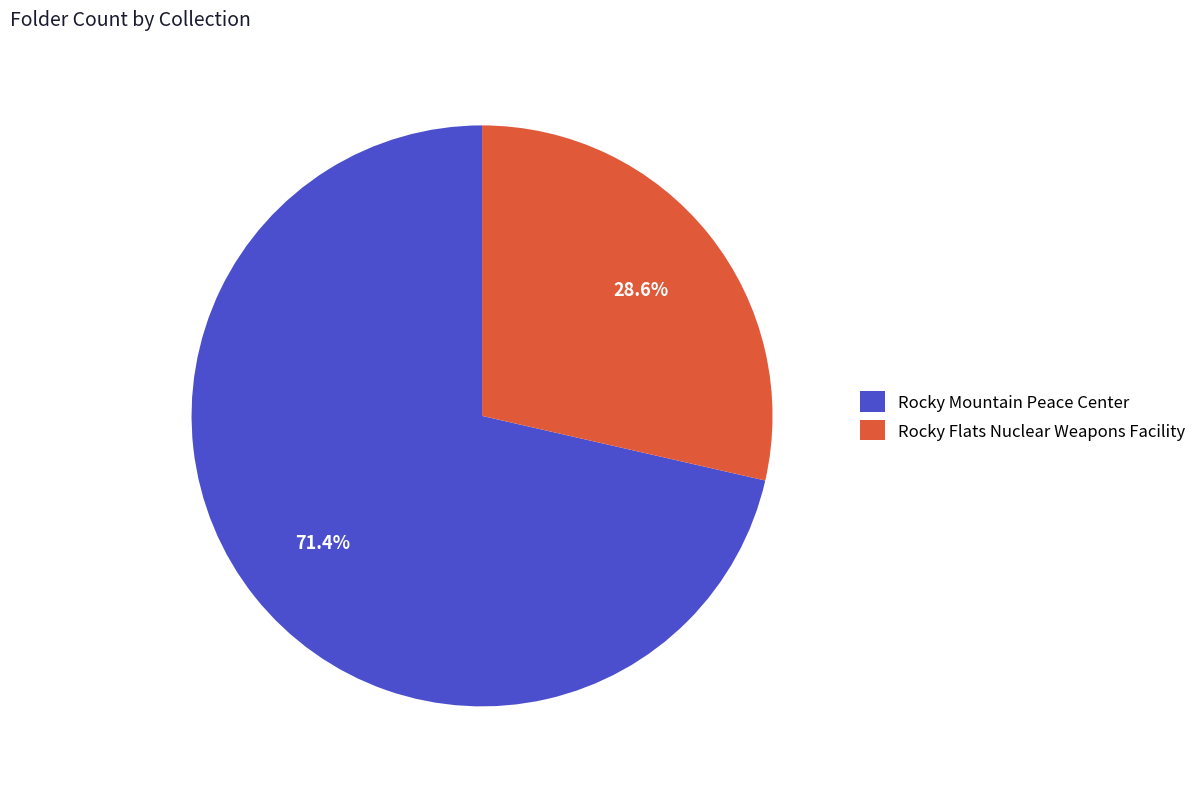

The Rocky Mountain Peace Center slice represents 71% of the pie. True or false?

True